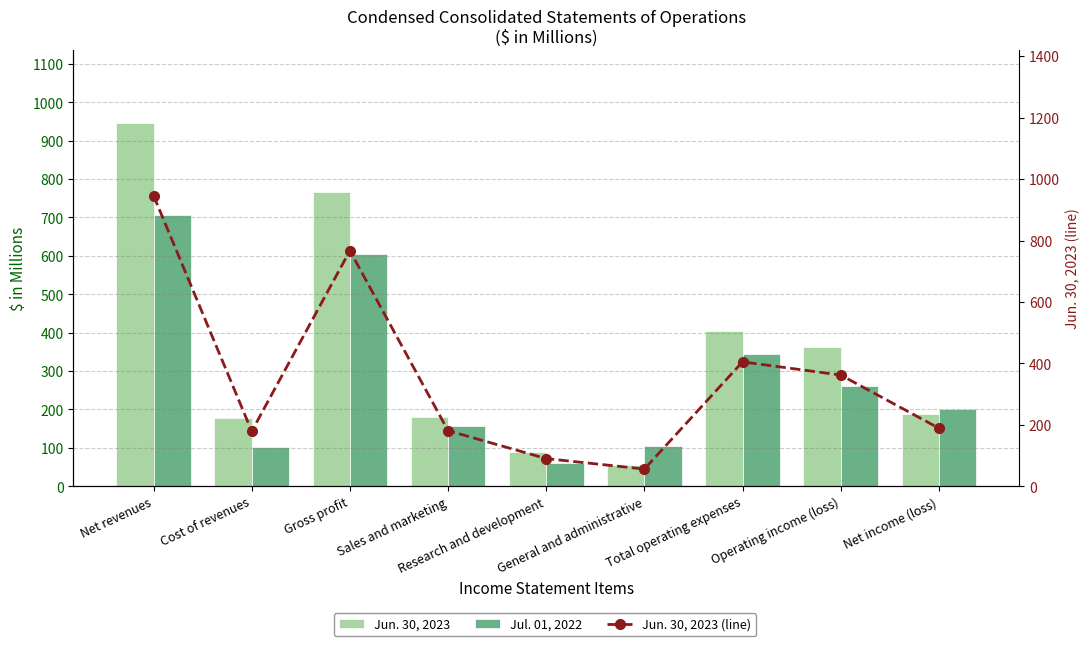

What is the average value of the Jul. 01, 2022 series?

282